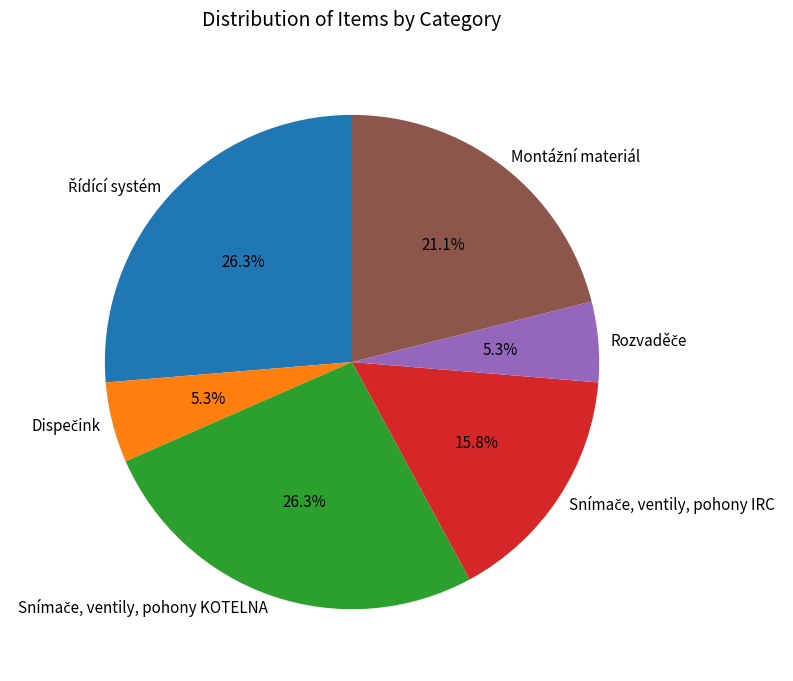

Is there a majority slice in this chart?

No